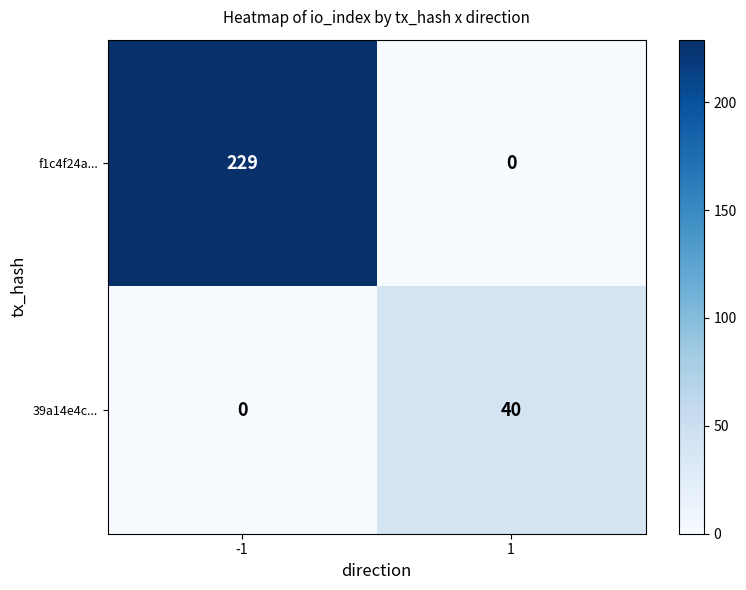

List the series in order of their overall mean, highest first.

f1c4f24a..., 39a14e4c...